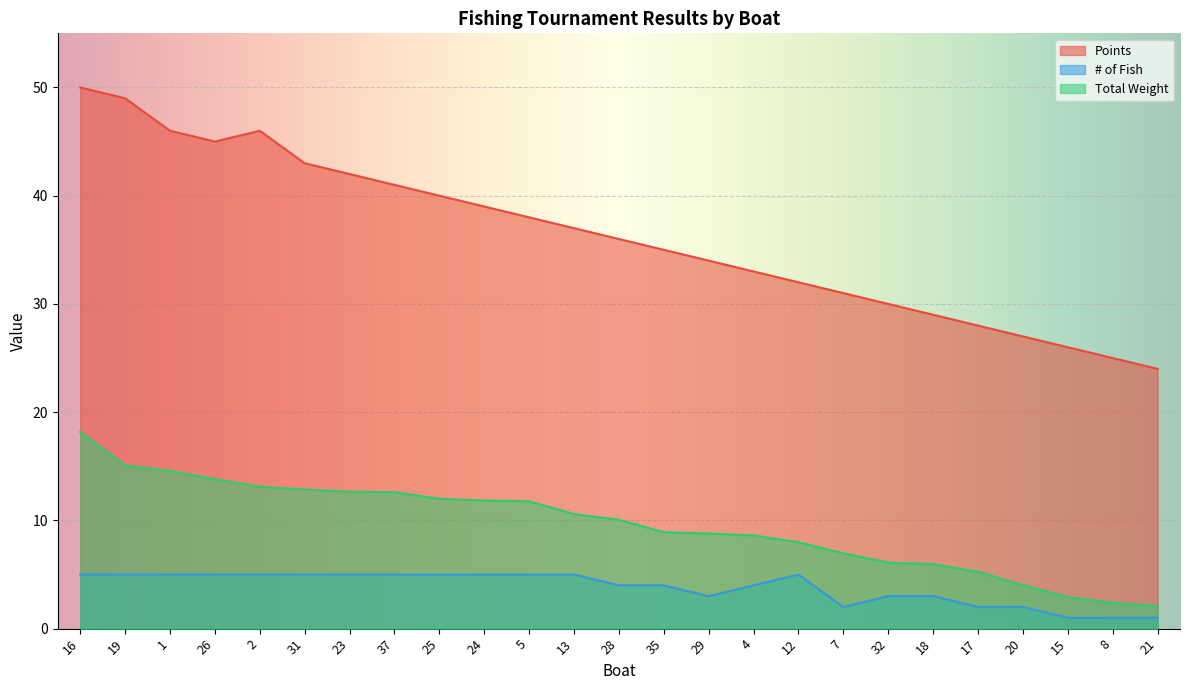

List the series in order of their overall mean, highest first.

Points, Total Weight, # of Fish